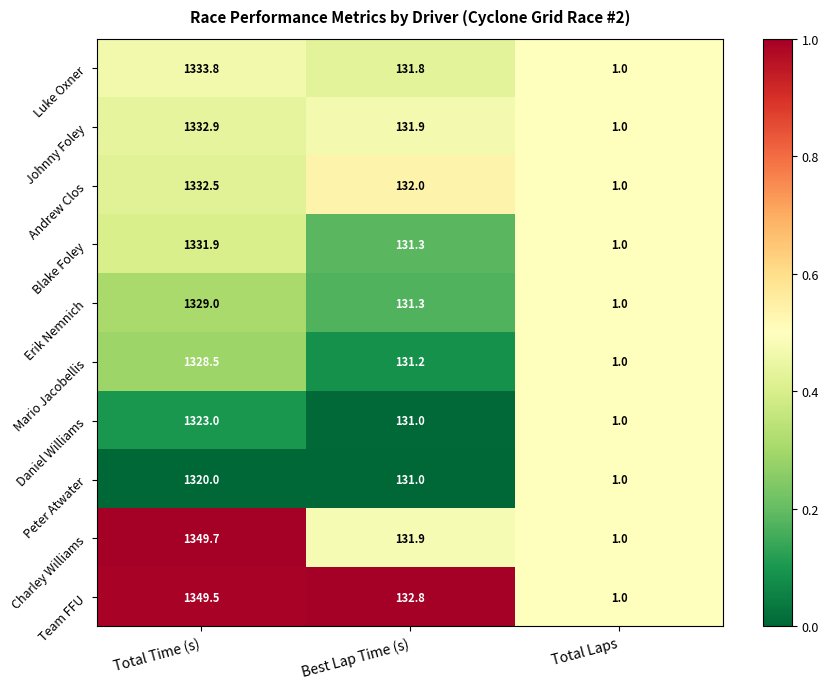

Reading left to right, transcribe all the data shown in this chart.

Luke Oxner: Total Time (s)=1333.8	Best Lap Time (s)=131.8	Total Laps=1.0
Johnny Foley: Total Time (s)=1332.9	Best Lap Time (s)=131.9	Total Laps=1.0
Andrew Clos: Total Time (s)=1332.5	Best Lap Time (s)=132.0	Total Laps=1.0
Blake Foley: Total Time (s)=1331.9	Best Lap Time (s)=131.3	Total Laps=1.0
Erik Nemnich: Total Time (s)=1329.0	Best Lap Time (s)=131.3	Total Laps=1.0
Mario Jacobellis: Total Time (s)=1328.5	Best Lap Time (s)=131.2	Total Laps=1.0
Daniel Williams: Total Time (s)=1323.0	Best Lap Time (s)=131.0	Total Laps=1.0
Peter Atwater: Total Time (s)=1320.0	Best Lap Time (s)=131.0	Total Laps=1.0
Charley Williams: Total Time (s)=1349.7	Best Lap Time (s)=131.9	Total Laps=1.0
Team FFU: Total Time (s)=1349.5	Best Lap Time (s)=132.8	Total Laps=1.0